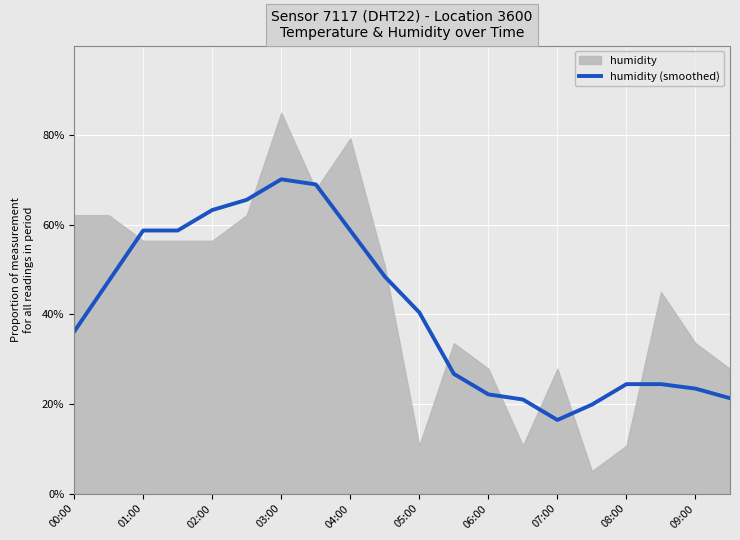

What is the approximate value at 13?

0.2